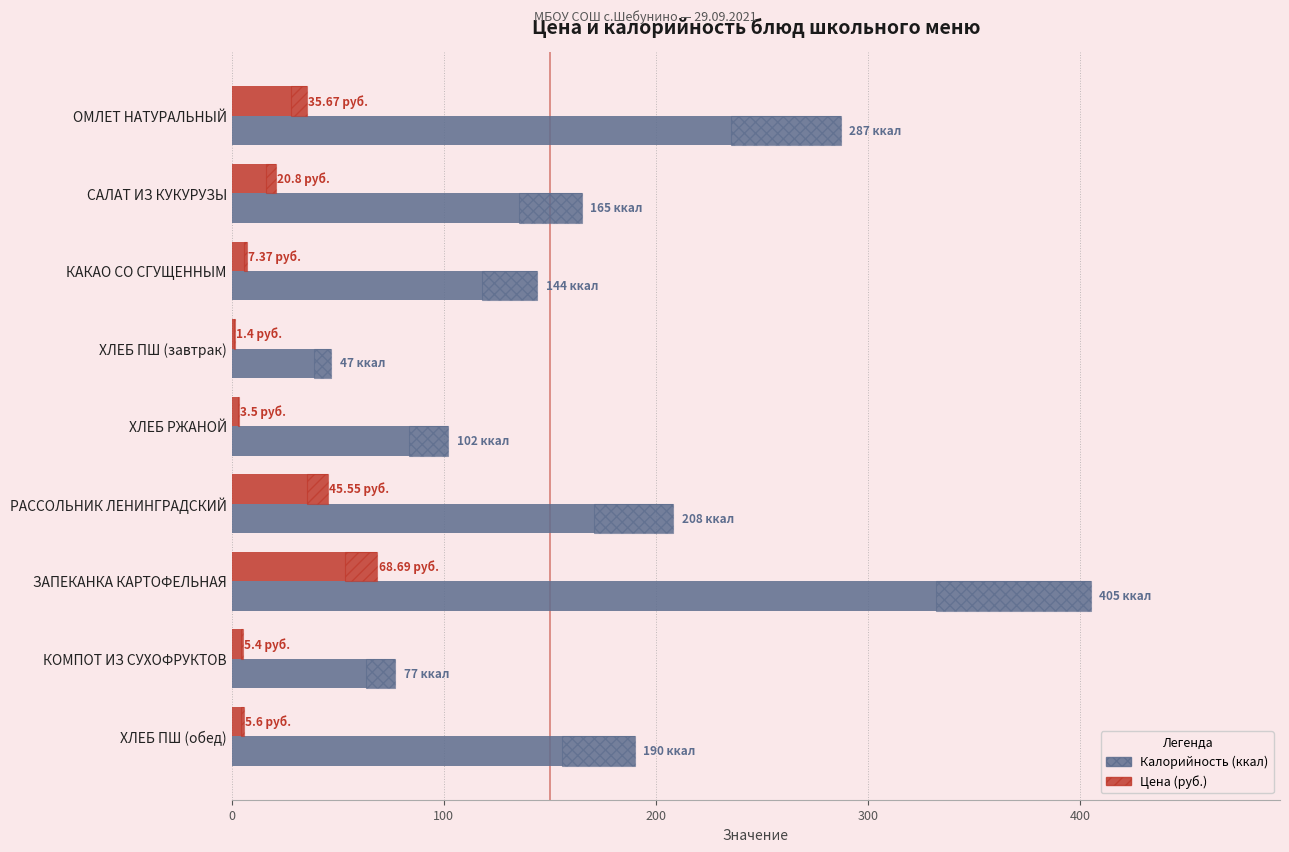

The value of Калорийность (ккал) at ЗАПЕКАНКА КАРТОФЕЛЬНАЯ is 142.6. True or false?

False